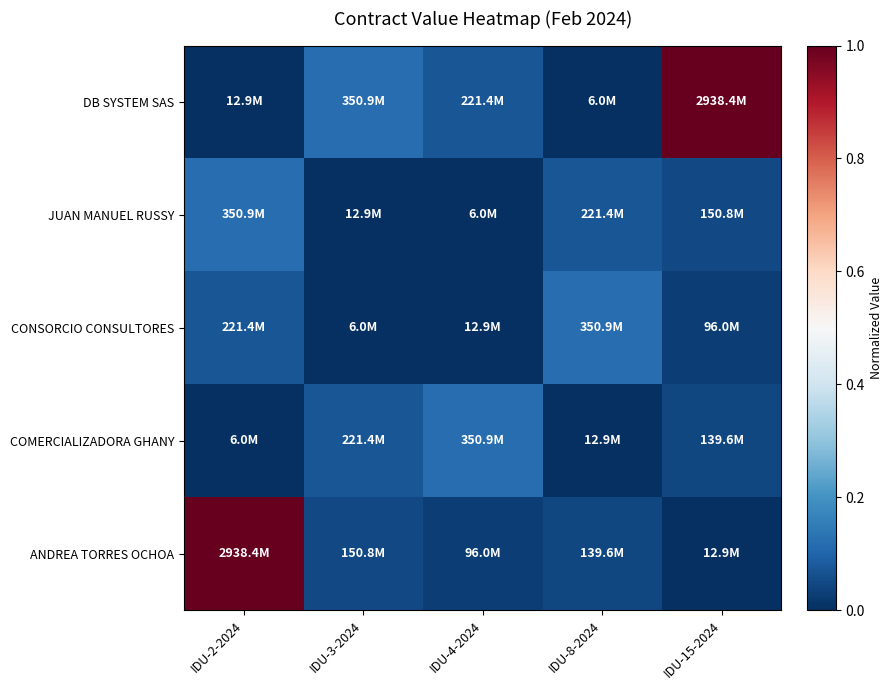

Which series has the widest spread of values?

DB SYSTEM SAS